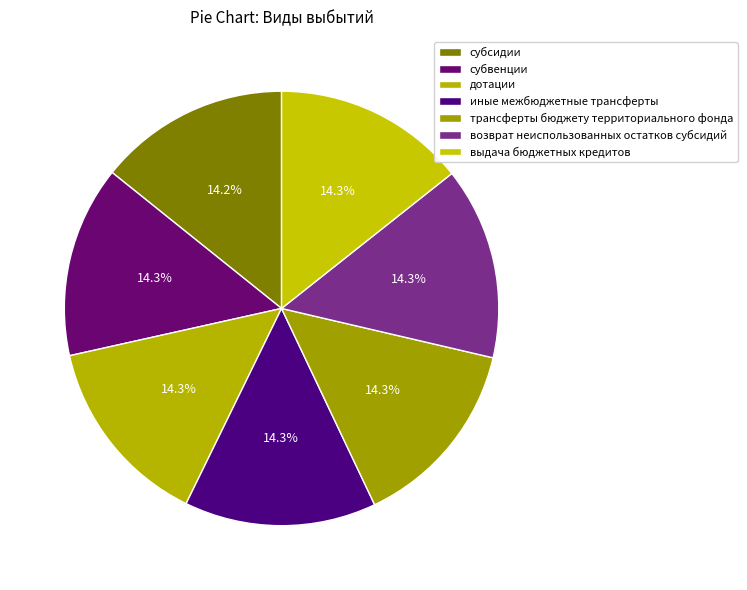

Rank the categories by value from highest to lowest.

выдача бюджетных кредитов, возврат неиспользованных остатков субсидий, трансферты бюджету территориального фонда, иные межбюджетные трансферты, дотации, субвенции, субсидии